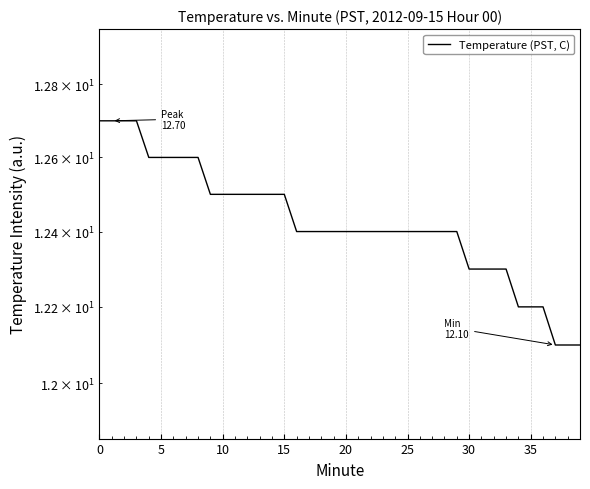

What is the value of the 12th point from the left?

12.5